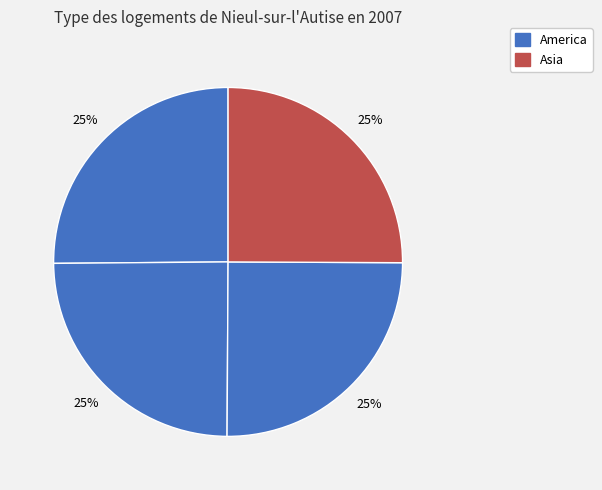

How many slices are in this pie chart?

4